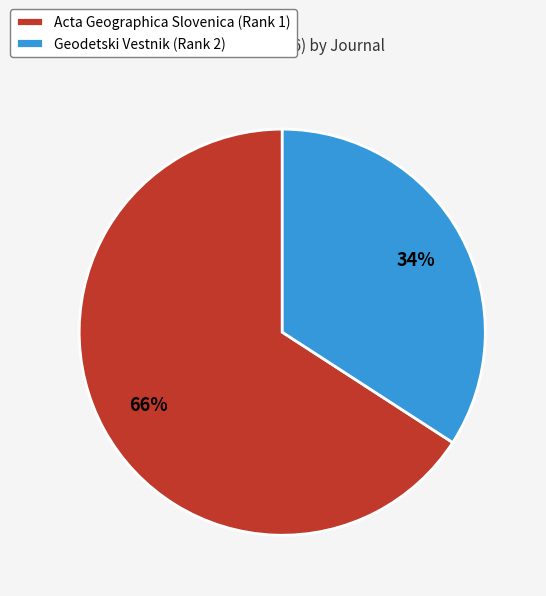

Between Geodetski Vestnik (Rank 2) and Acta Geographica Slovenica (Rank 1), which is larger?

Acta Geographica Slovenica (Rank 1)